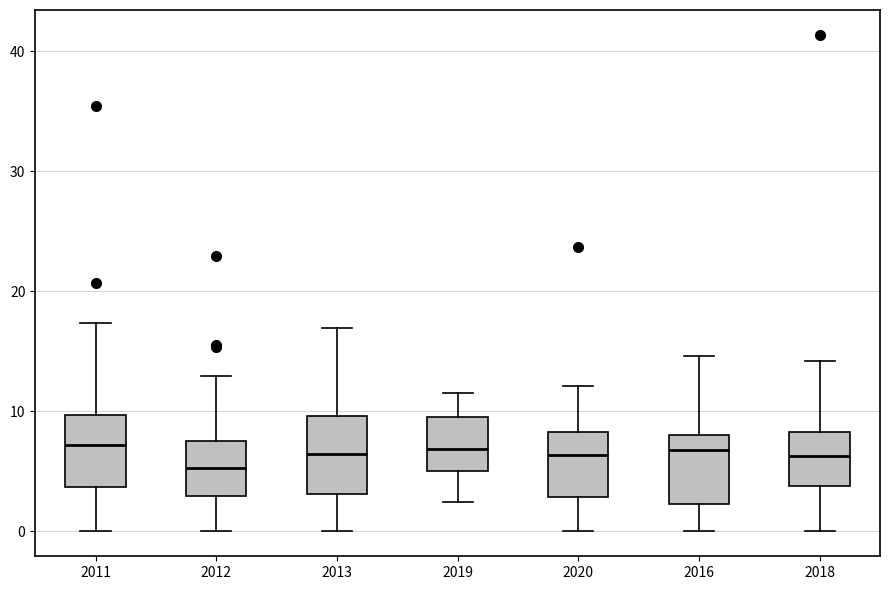

Reading left to right, read every box against the y-axis: the position of its median line, the range the box covers, and the ends of its whiskers. The values are not printed on the chart, so give them approximately, as read against the axis.

2011: median 7, box 4 to 10, whiskers 0 to 17
2012: median 5, box 3 to 8, whiskers 0 to 13
2013: median 6, box 3 to 10, whiskers 0 to 17
2019: median 7, box 5 to 10, whiskers 2 to 12
2020: median 6, box 3 to 8, whiskers 0 to 12
2016: median 7, box 2 to 8, whiskers 0 to 15
2018: median 6, box 4 to 8, whiskers 0 to 14